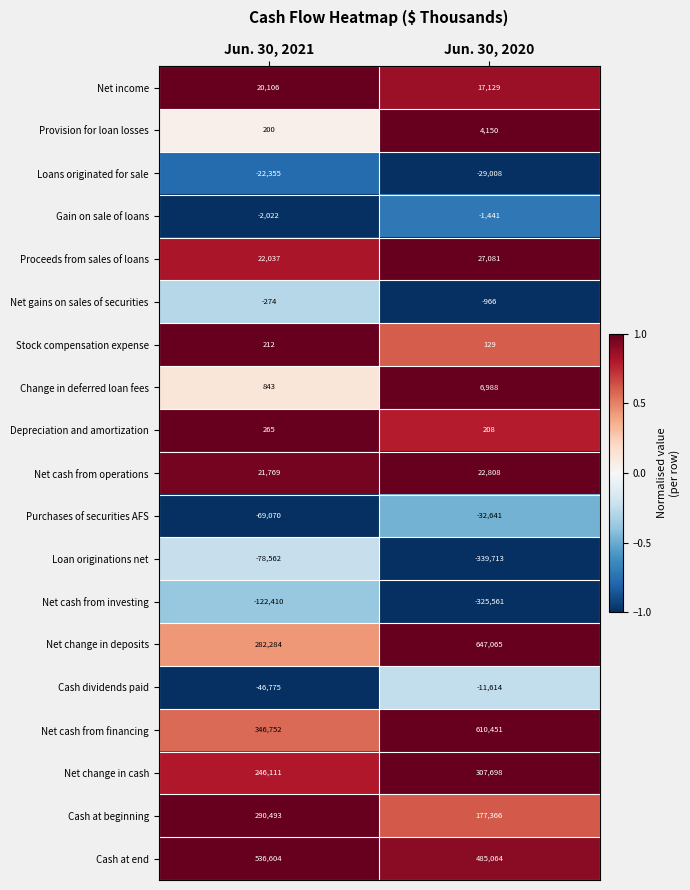

Which series has the largest total across all categories?

Cash at end